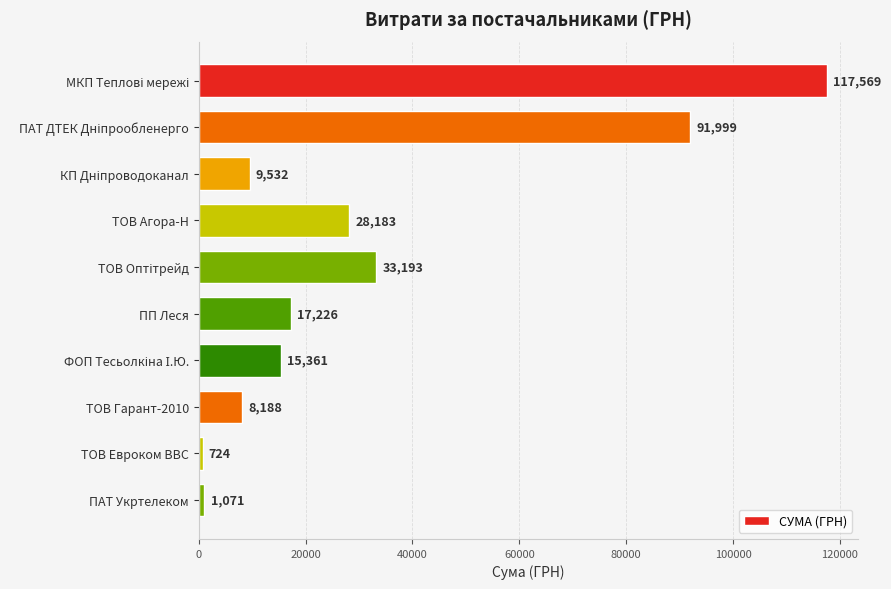

Approximately how many times larger is the value at ТОВ Агора-Н compared to ТОВ Евроком ВВС?

38.9